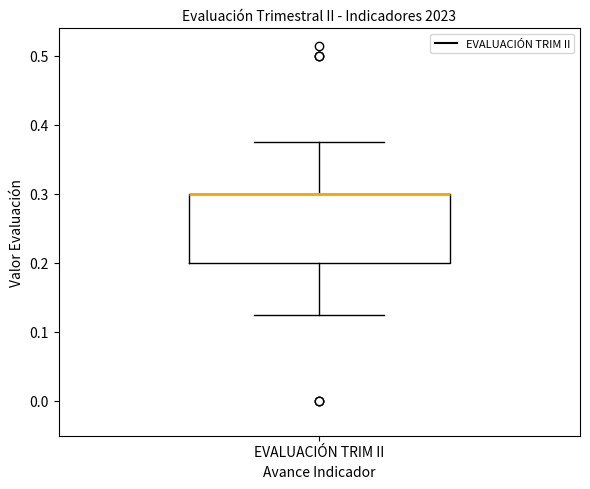

Where is the lower edge of the box for EVALUACIÓN TRIM II on the y-axis? The values are not printed on the chart, so give them approximately, as read against the axis.

0.20